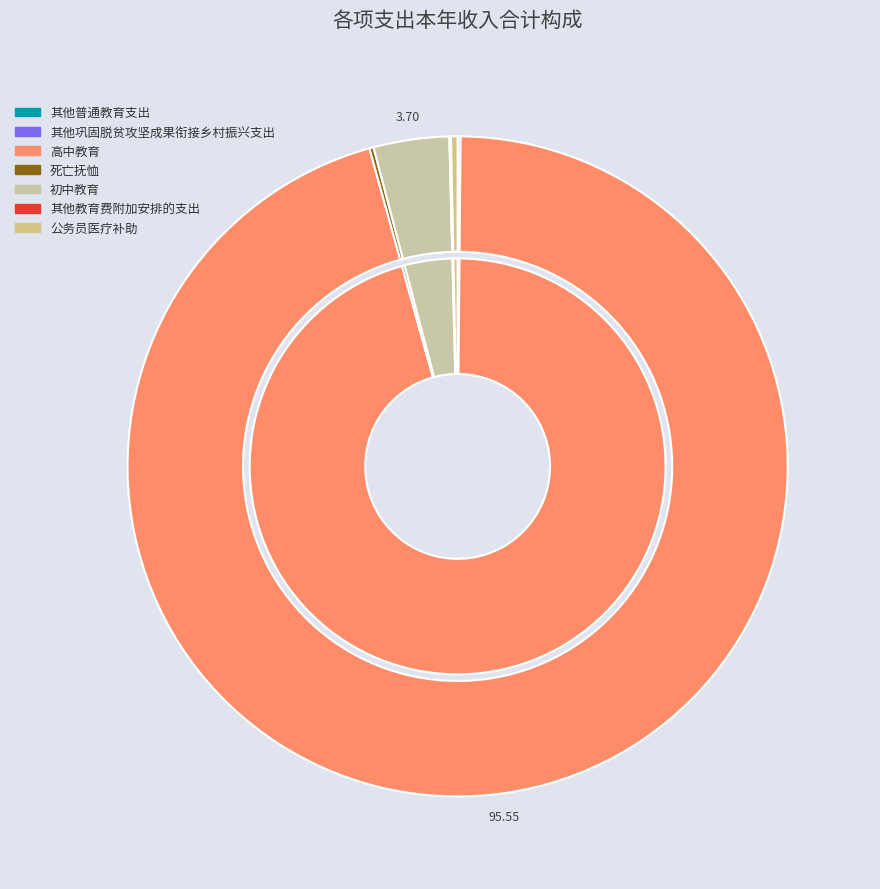

Count the number of slices in the pie.

7